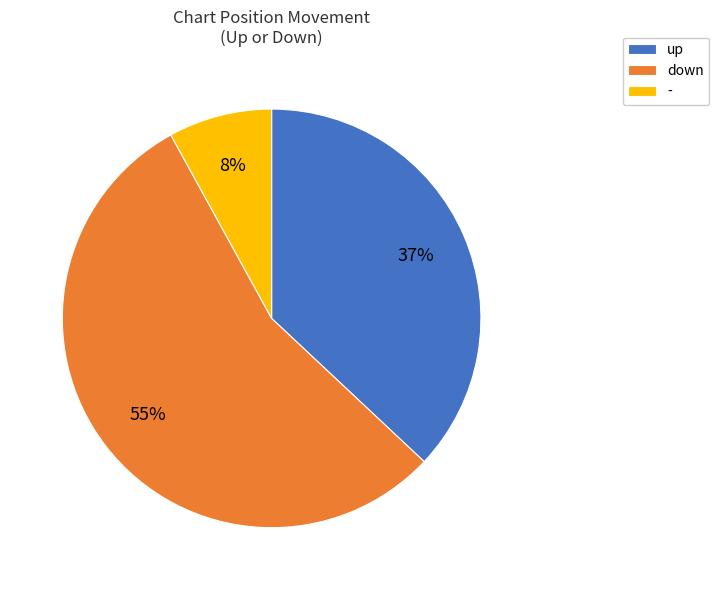

What percentage is the down slice, to the nearest percent?

55%